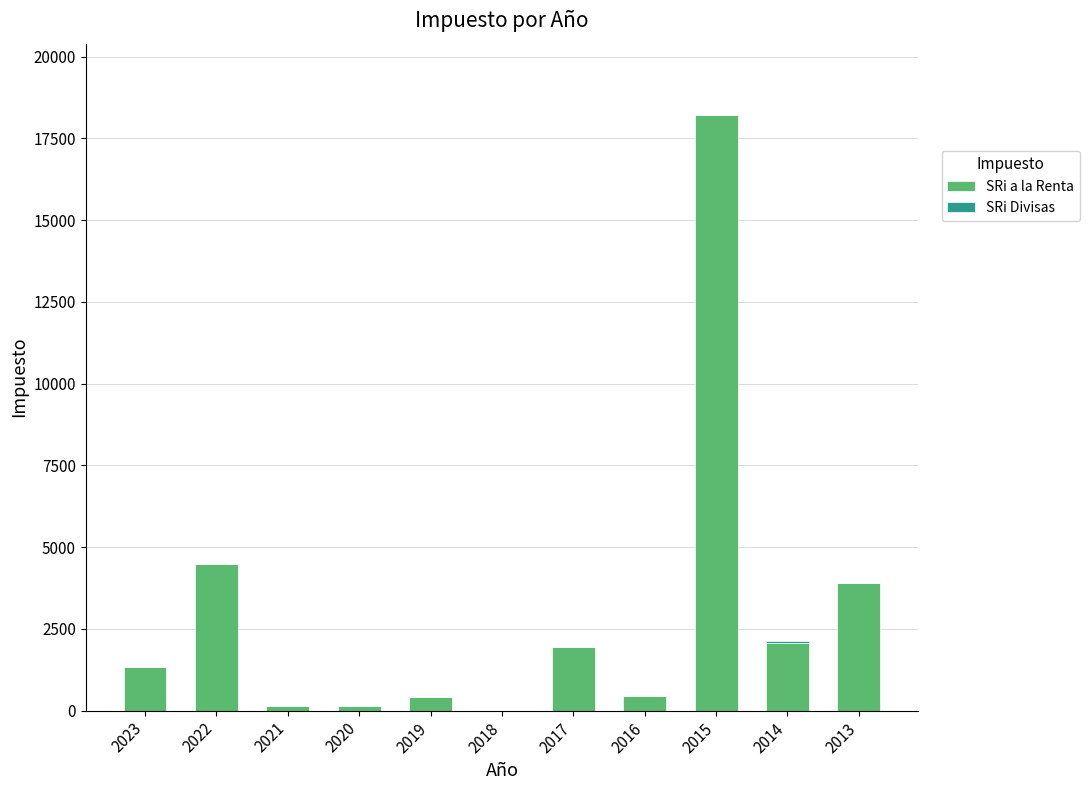

Count the number of categories in the chart.

11